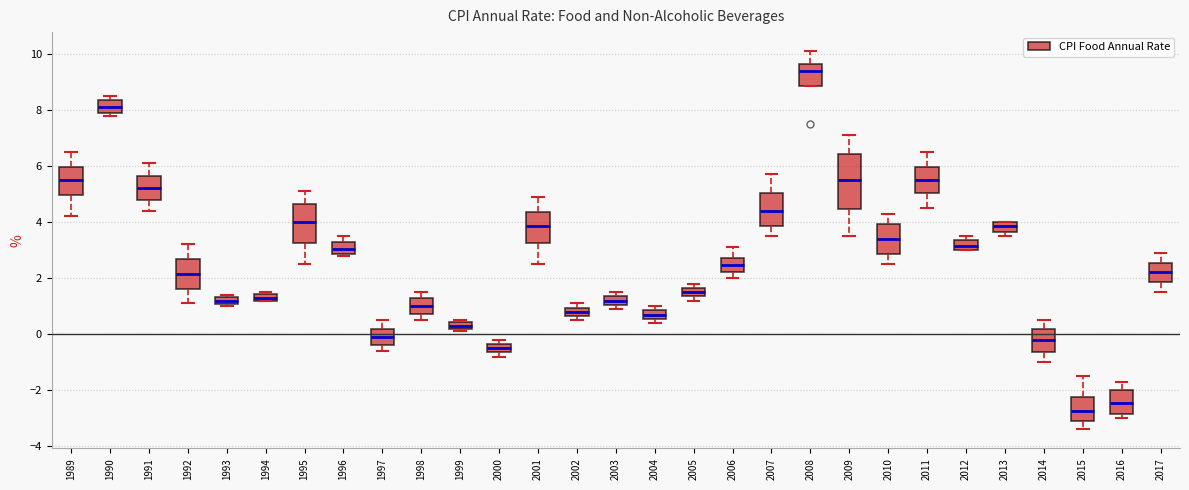

Which box has the lowest median line?

2015